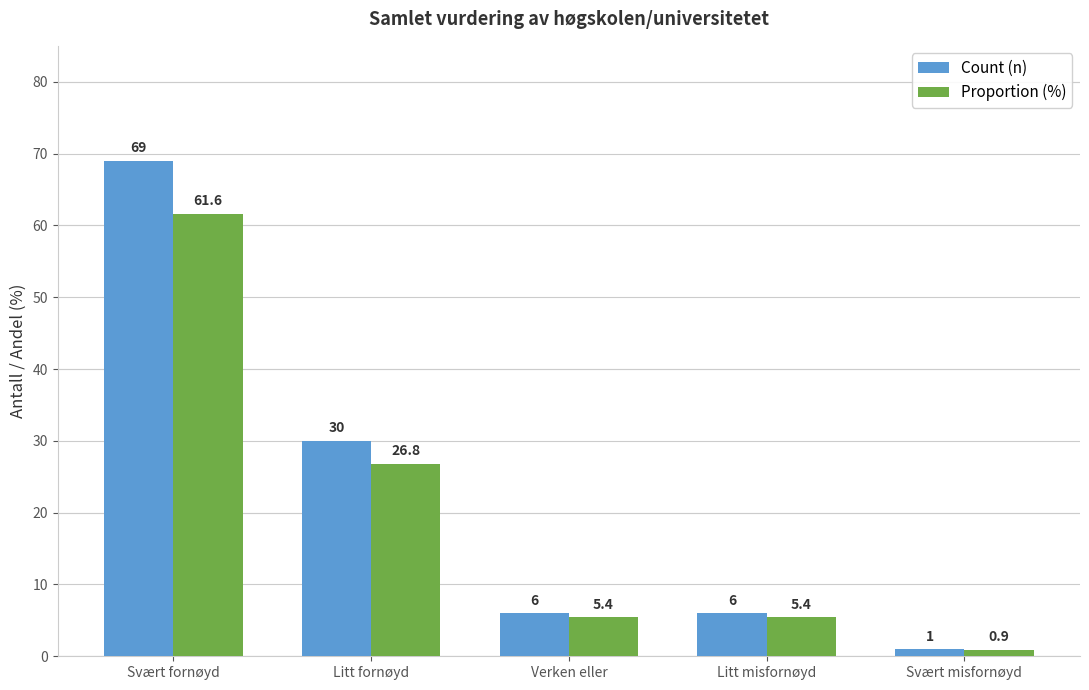

Rank the series at Litt misfornøyd from highest to lowest value.

Count (n), Proportion (%)